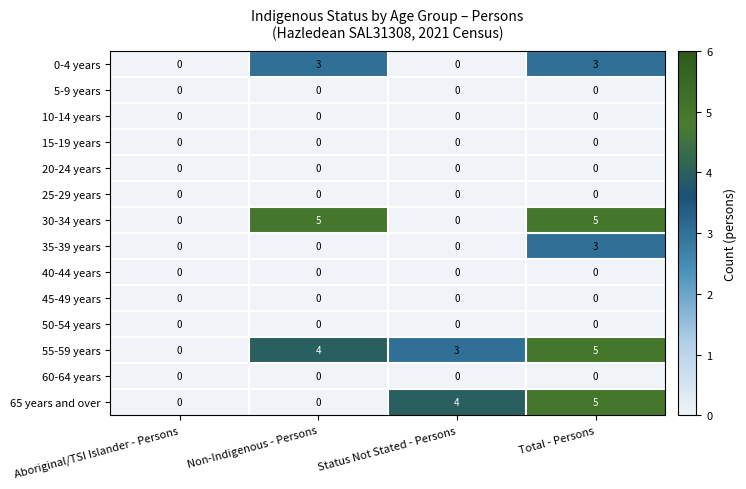

Which series has the largest total across all categories?

55-59 years